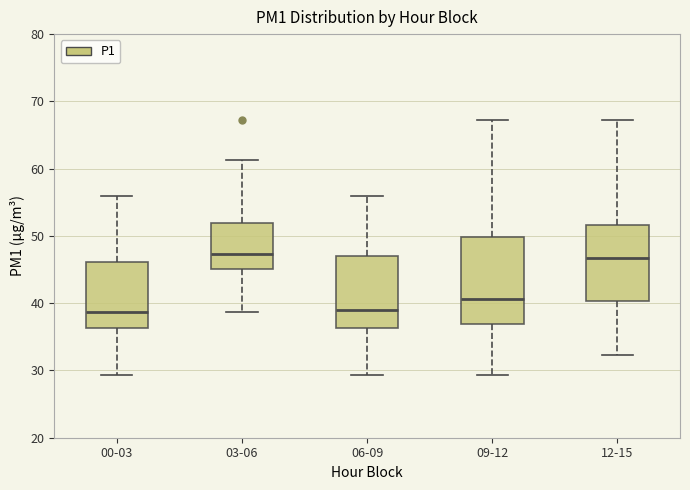

Reading left to right, transcribe this box plot: for each box, give where its median line is, the range the box spans, and where its two whiskers end, as read against the y-axis. The values are not printed on the chart, so give them approximately, as read against the axis.

00-03: median 39, box 36 to 46, whiskers 29 to 56
03-06: median 47, box 45 to 52, whiskers 39 to 61
06-09: median 39, box 36 to 47, whiskers 29 to 56
09-12: median 41, box 37 to 50, whiskers 29 to 67
12-15: median 47, box 40 to 52, whiskers 32 to 67